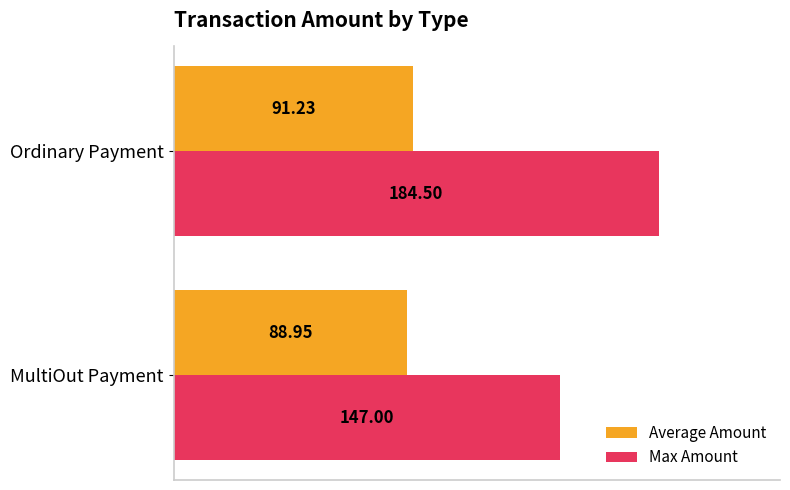

What is the sum of all Max Amount values?

331.5